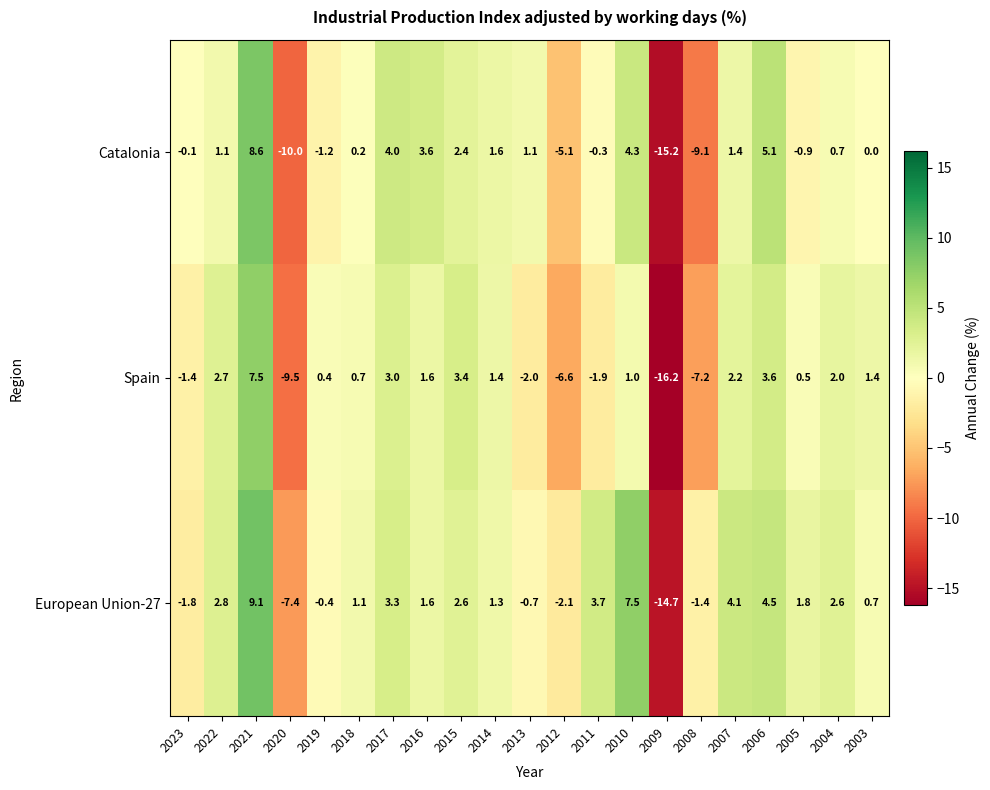

Which series changed the most between 2017 and 2008?

Catalonia